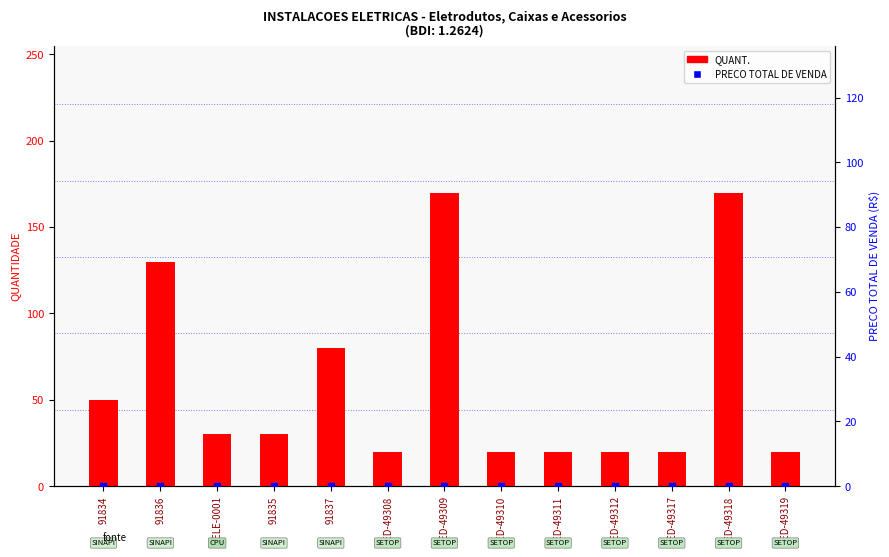

What is the sum of all QUANT. values?

780